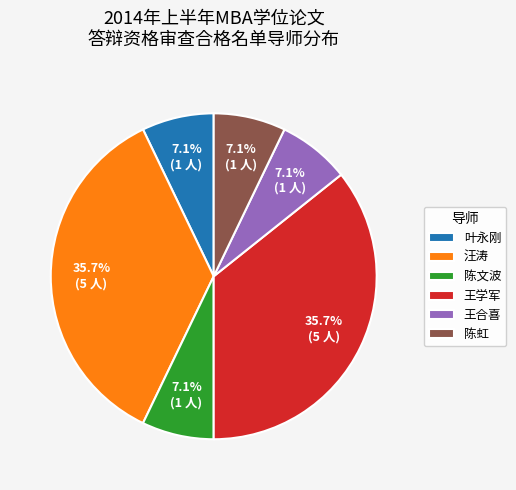

Count the number of slices in the pie.

6